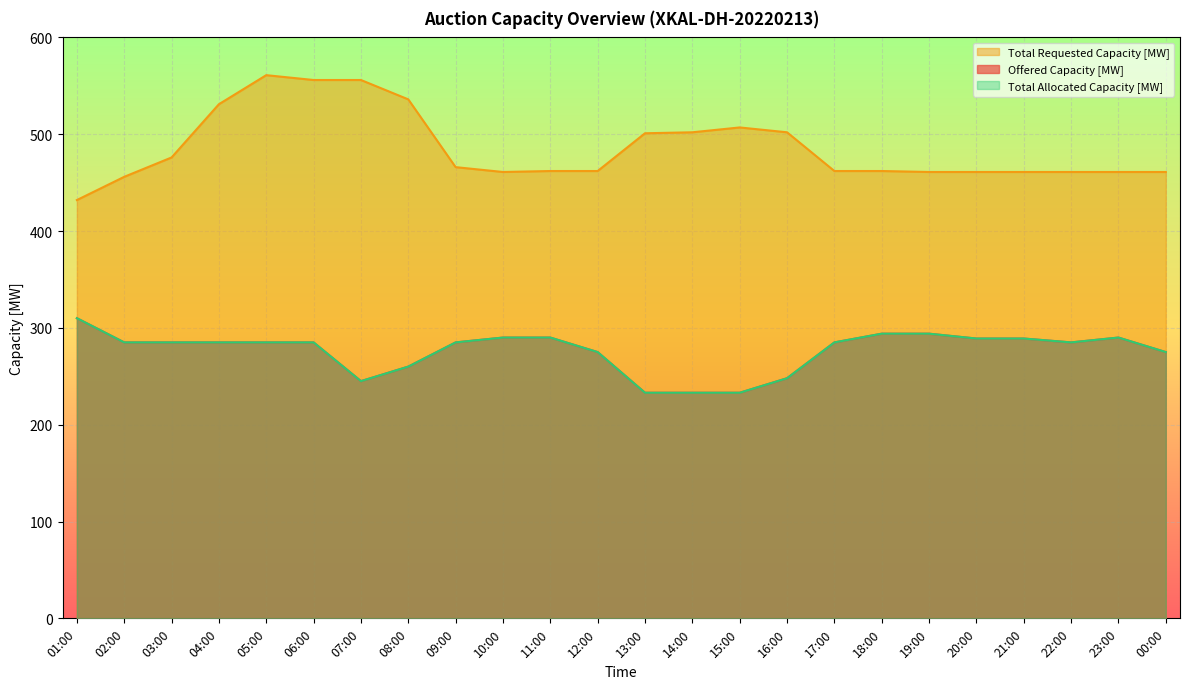

Which has a higher value, 03:00 or 22:00?

03:00